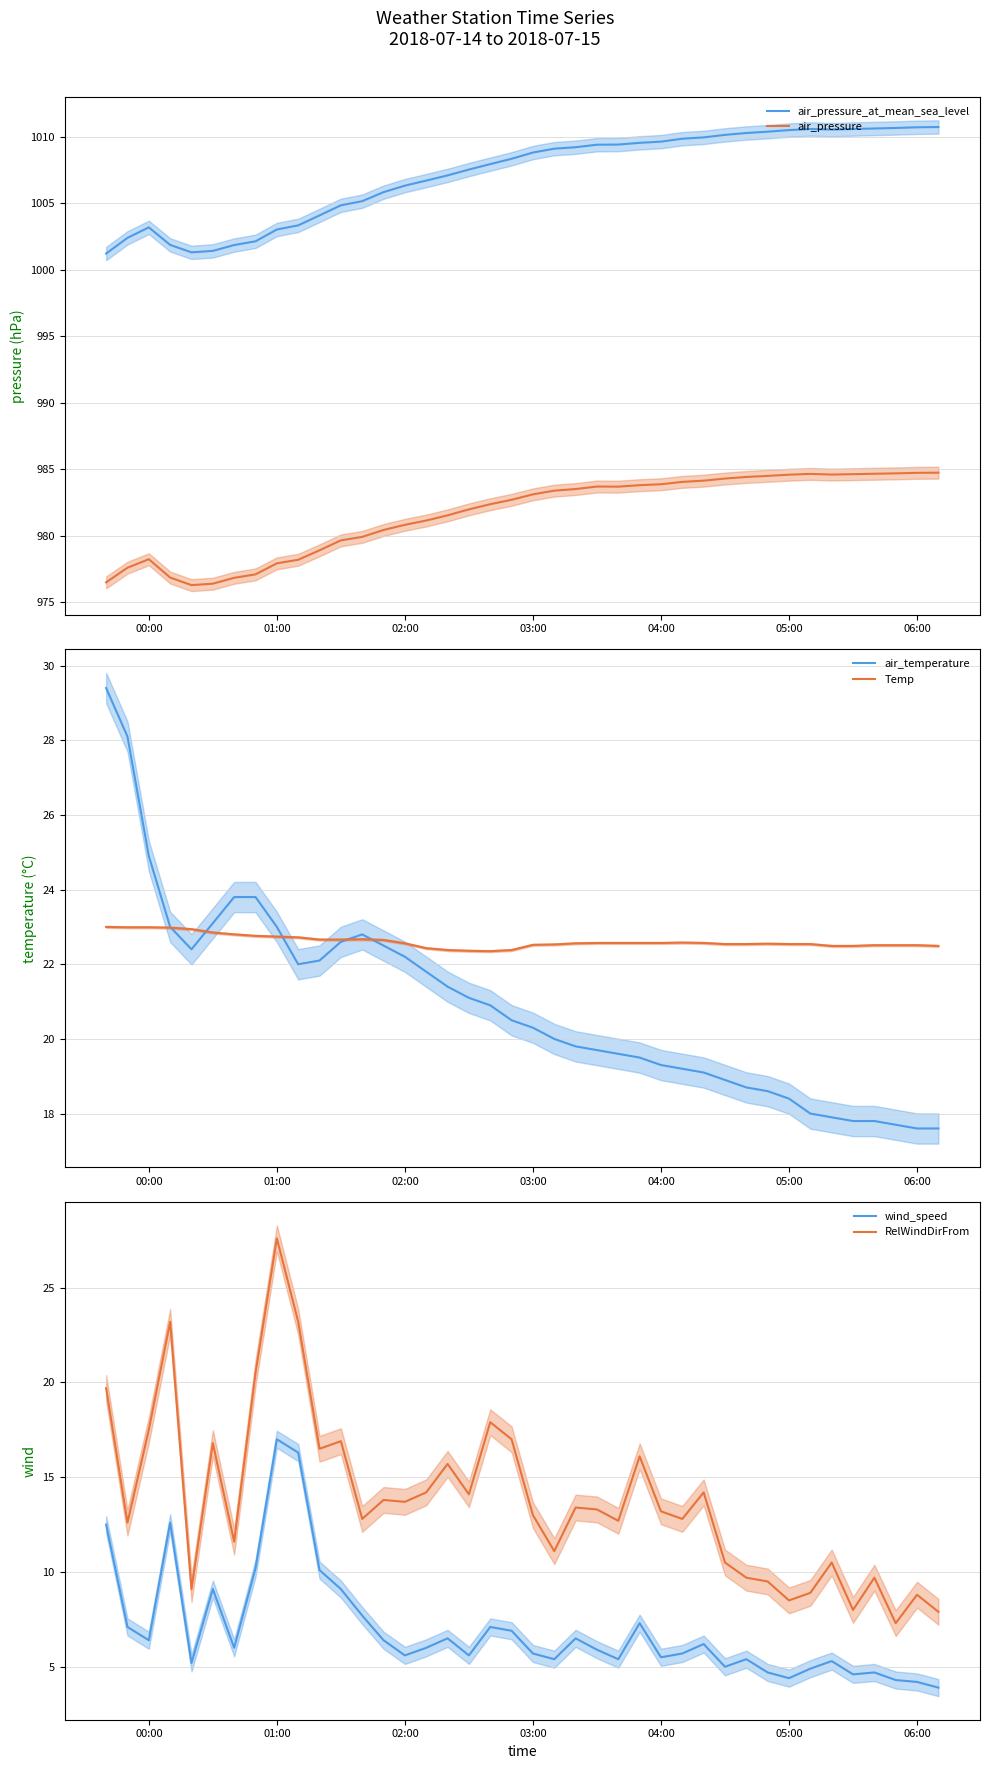

What are all the series names shown in the legend?

air_pressure_at_mean_sea_level, air_pressure, air_temperature, Temp, wind_speed, RelWindDirFrom